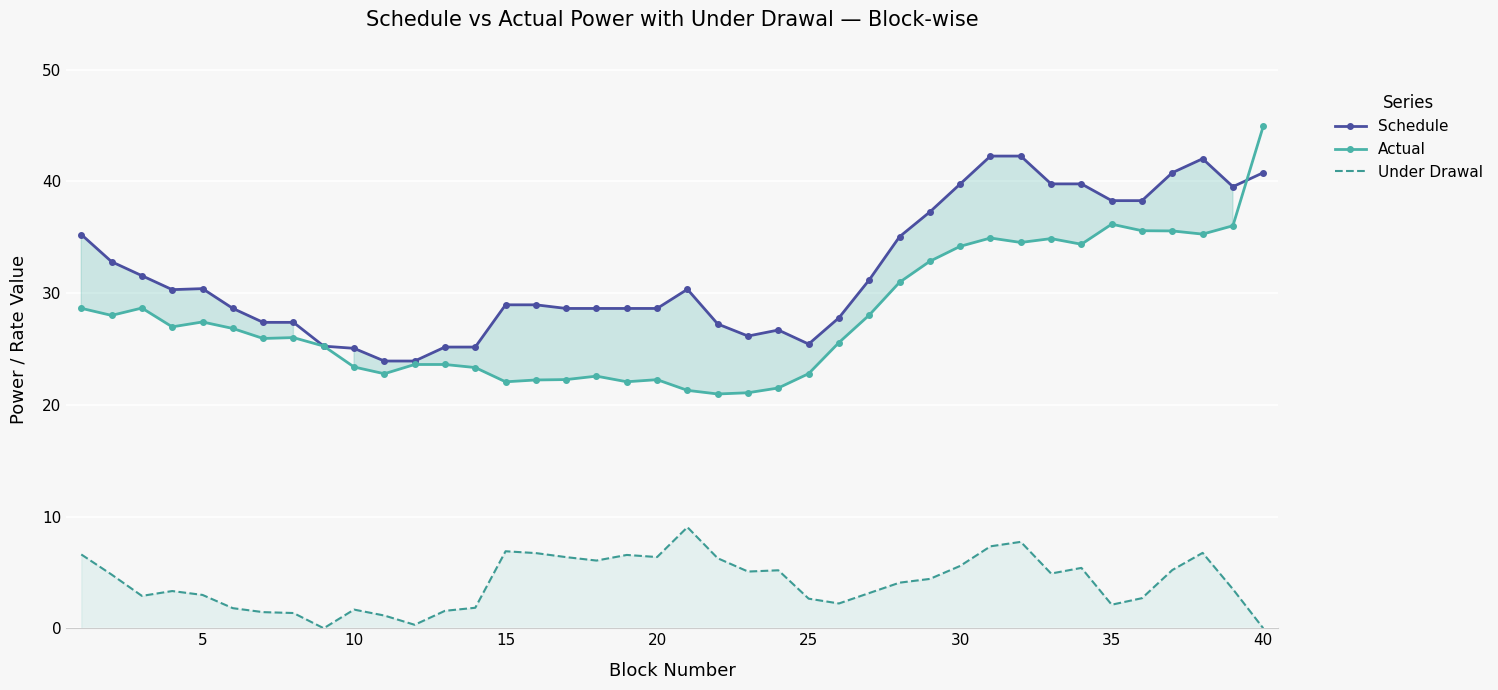

What is the sum of all Schedule values?

1275.0